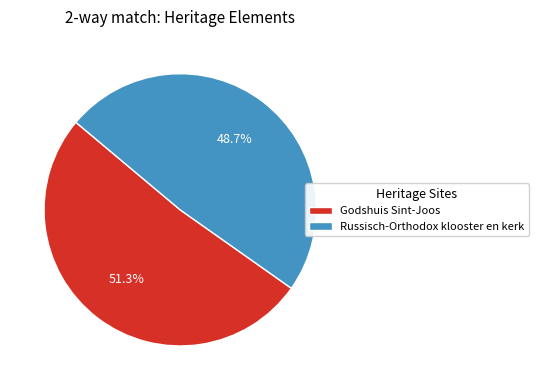

Is it true that Russisch-Orthodox klooster en kerk is 41% of the pie?

False